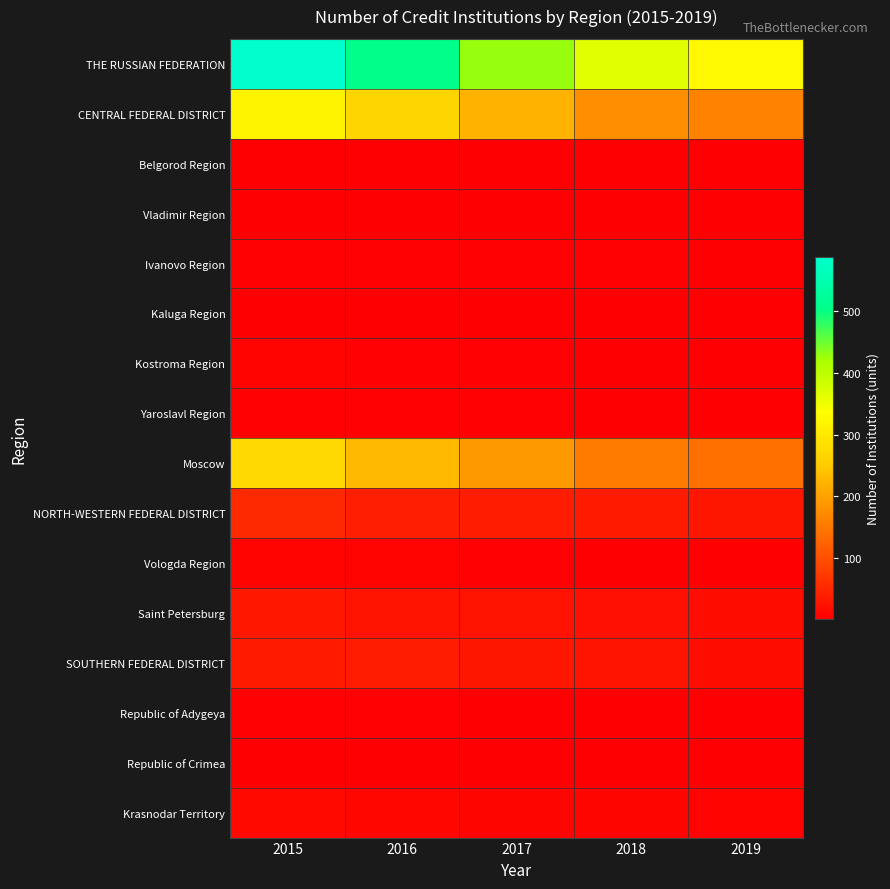

Reading left to right, transcribe all the data shown in this chart.

THE RUSSIAN FEDERATION: 2015=587	2016=506	2017=428	2018=363	2019=324
CENTRAL FEDERAL DISTRICT: 2015=319	2016=268	2017=221	2018=179	2019=163
Belgorod Region: 2015=2	2016=2	2017=2	2018=2	2019=2
Vladimir Region: 2015=2	2016=2	2017=1	2018=1	2019=1
Ivanovo Region: 2015=5	2016=4	2017=4	2018=4	2019=3
Kaluga Region: 2015=3	2016=3	2017=3	2018=3	2019=3
Kostroma Region: 2015=6	2016=5	2017=5	2018=3	2019=3
Yaroslavl Region: 2015=5	2016=5	2017=4	2018=3	2019=2
Moscow: 2015=275	2016=232	2017=190	2018=153	2019=139
NORTH-WESTERN FEDERAL DISTRICT: 2015=52	2016=42	2017=36	2018=34	2019=30
Vologda Region: 2015=7	2016=7	2017=4	2018=3	2019=3
Saint Petersburg: 2015=32	2016=26	2017=24	2018=23	2019=19
SOUTHERN FEDERAL DISTRICT: 2015=34	2016=37	2017=30	2018=25	2019=21
Republic of Adygeya: 2015=4	2016=4	2017=2	2018=2	2019=1
Republic of Crimea: 2015=3	2016=3	2017=3	2018=3	2019=3
Krasnodar Territory: 2015=14	2016=12	2017=9	2018=9	2019=6